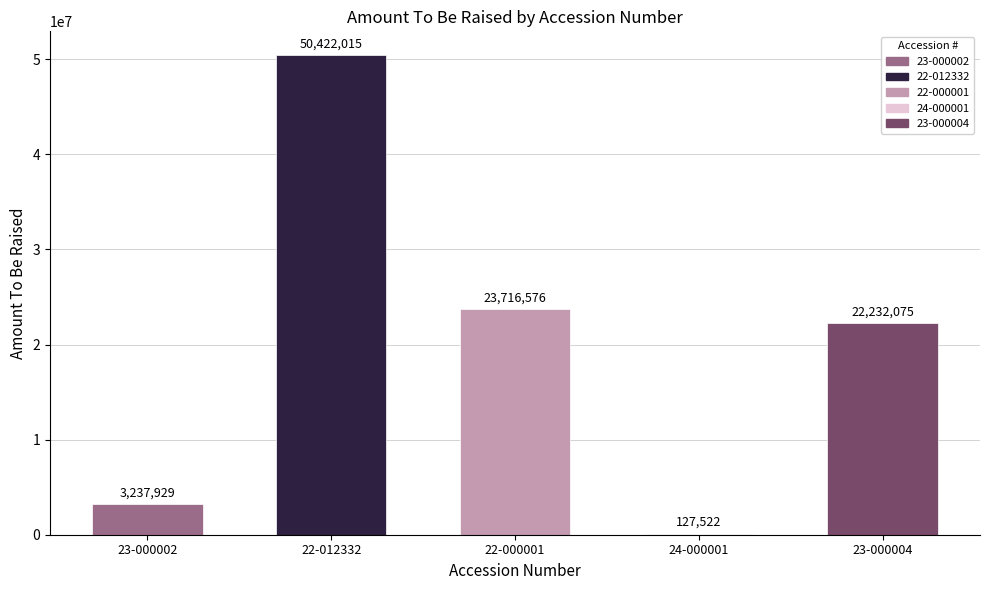

What is the sum of the values at 22-000001 and 22-012332?

74138591